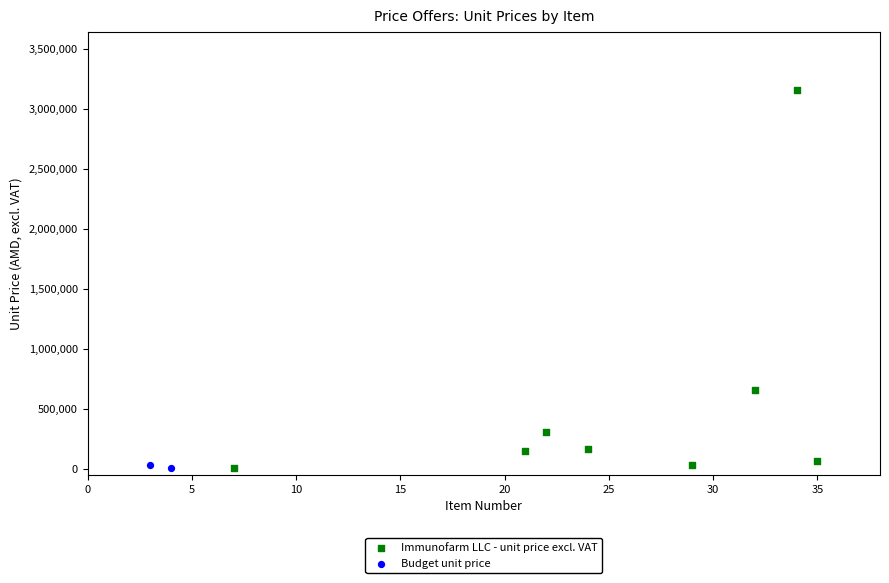

What are all the series names shown in the legend?

Immunofarm LLC - unit price excl. VAT, Budget unit price